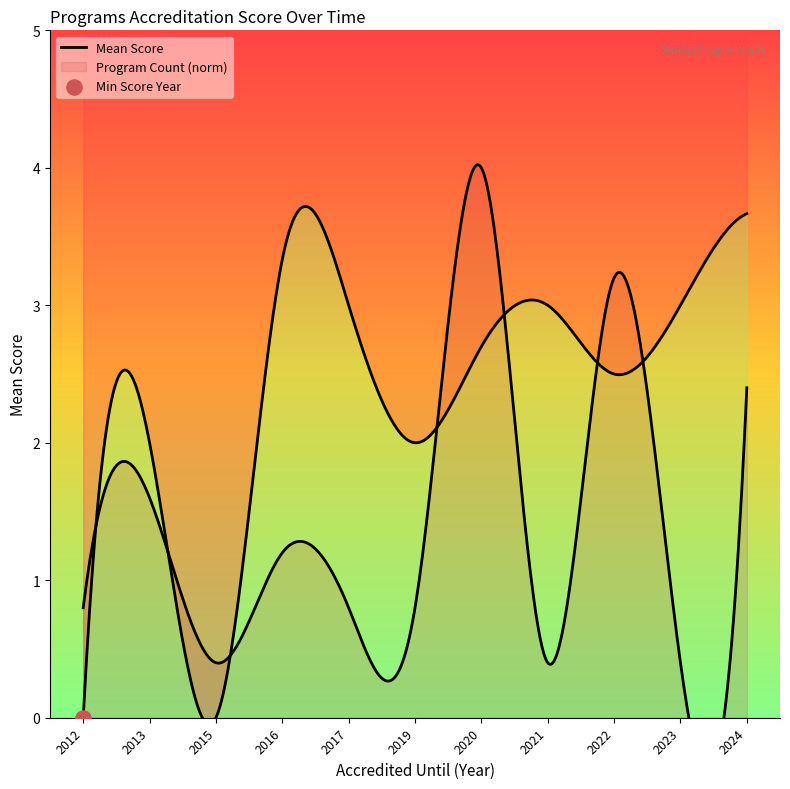

Between 2019 and 2013, which is larger?

2013